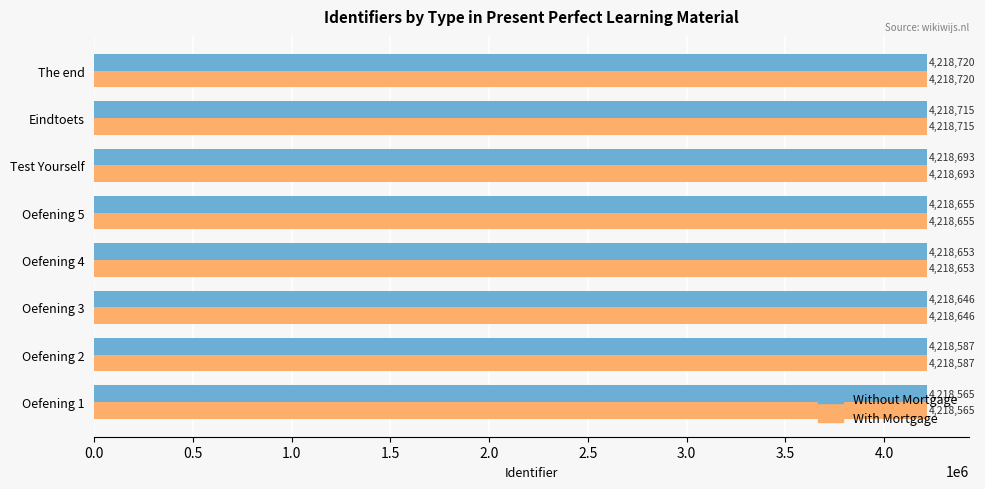

What is the average value of the With Mortgage series?

4218654